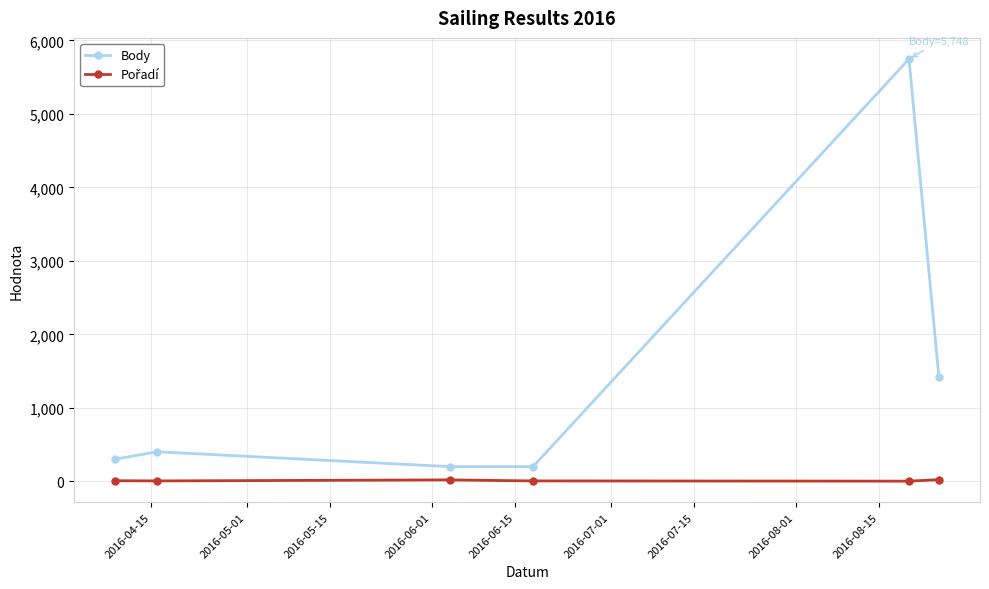

Count the number of categories in the chart.

6